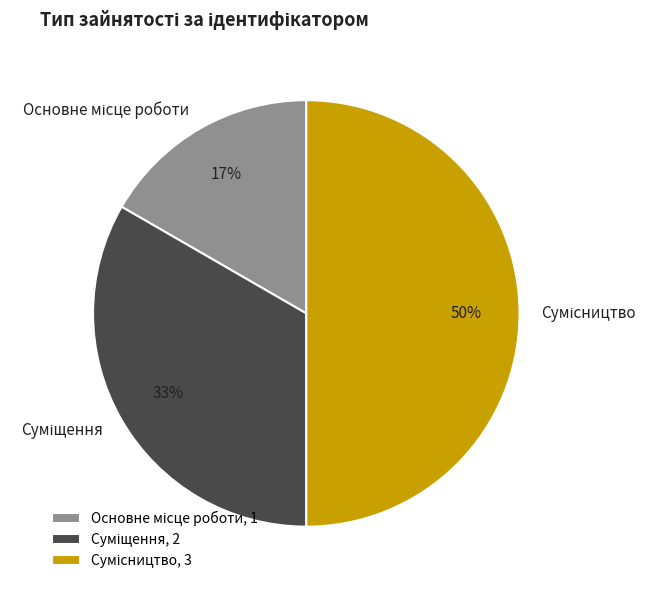

How many segments does this pie chart have?

3